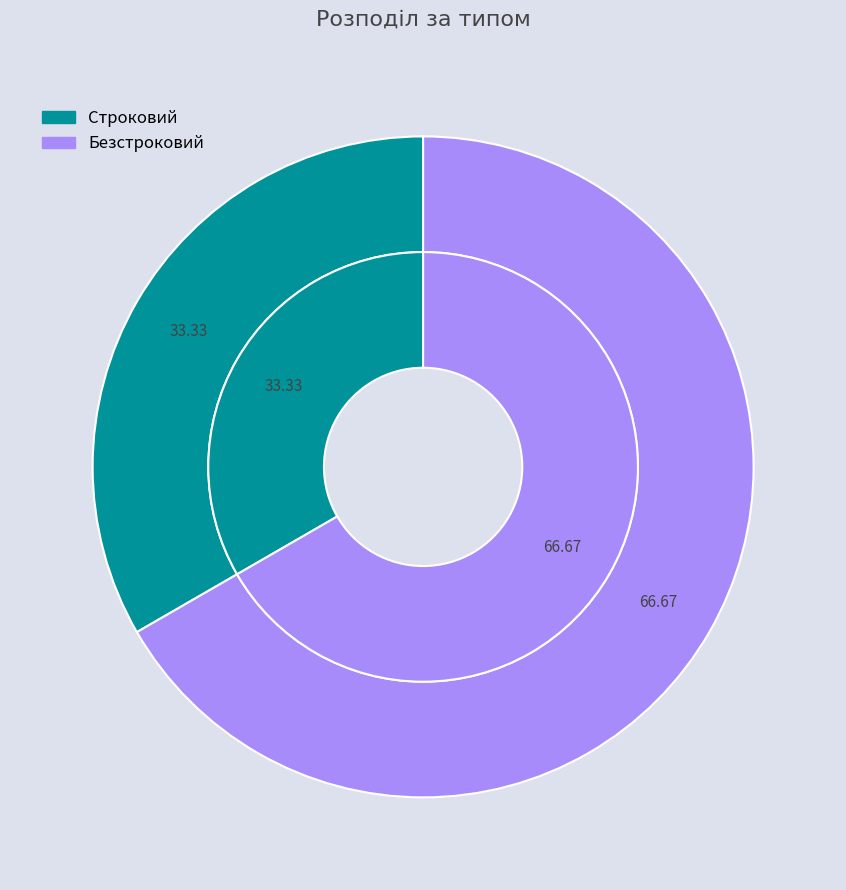

What percentage is the Строковий slice, to the nearest percent?

33%